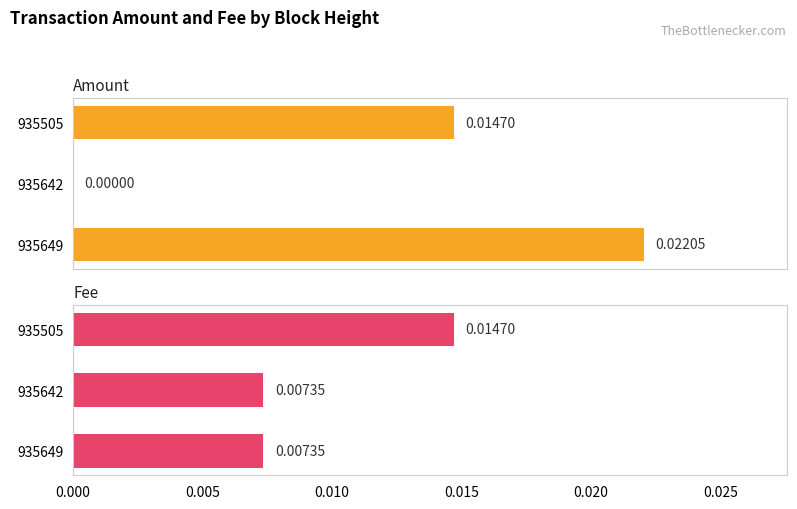

List the series in order of their overall mean, lowest first.

Fee, Amount